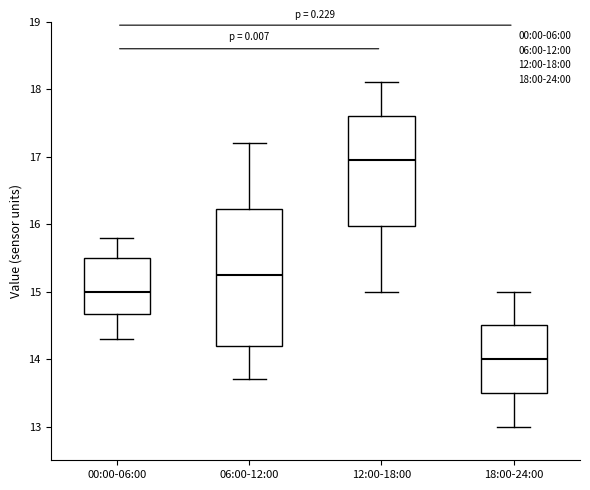

Which box has the lowest median line?

18:00-24:00